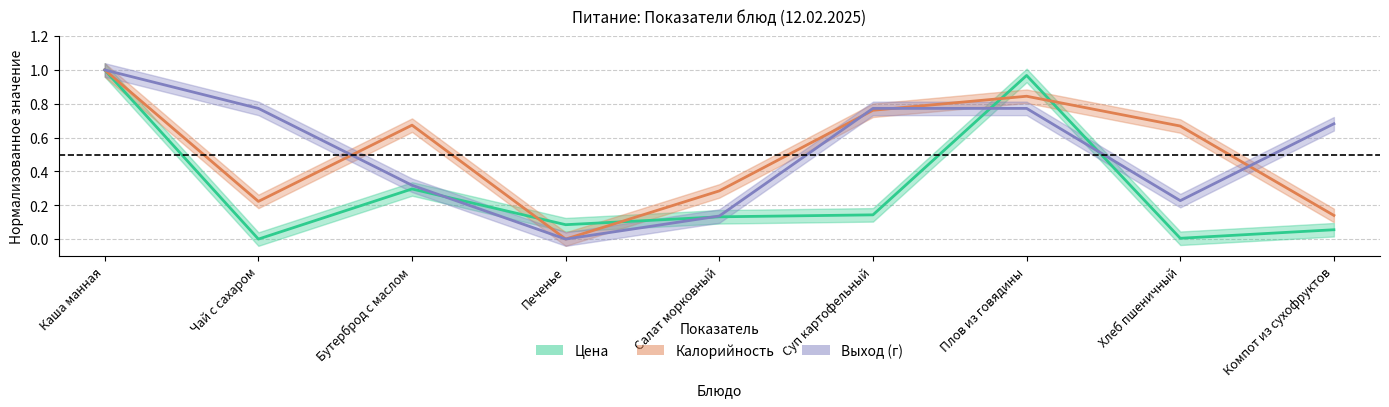

Reading left to right, what are all the values shown in this chart?

Цена: Каша манная=1.0	Чай с сахаром=0.0	Бутерброд с маслом=0.3	Печенье=0.1	Салат морковный=0.1	Суп картофельный=0.1	Плов из говядины=1.0	Хлеб пшеничный=0.0	Компот из сухофруктов=0.1
Калорийность: Каша манная=1.0	Чай с сахаром=0.2	Бутерброд с маслом=0.7	Печенье=0.0	Салат морковный=0.3	Суп картофельный=0.8	Плов из говядины=0.8	Хлеб пшеничный=0.7	Компот из сухофруктов=0.1
Выход: Каша манная=1.0	Чай с сахаром=0.8	Бутерброд с маслом=0.3	Печенье=0.0	Салат морковный=0.1	Суп картофельный=0.8	Плов из говядины=0.8	Хлеб пшеничный=0.2	Компот из сухофруктов=0.7